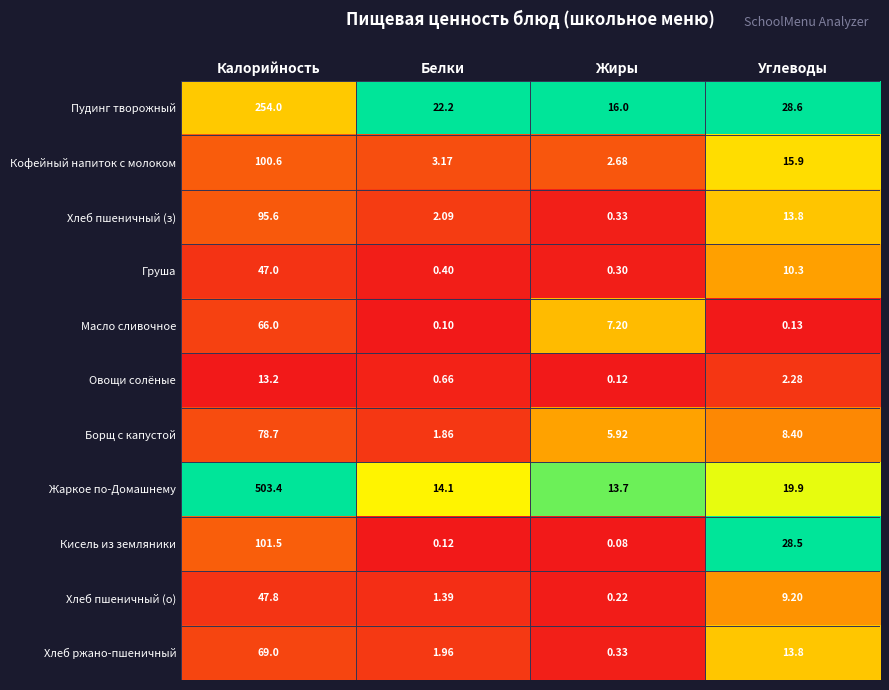

Rank the categories by Овощи солёные value from lowest to highest.

Жиры, Белки, Углеводы, Калорийность